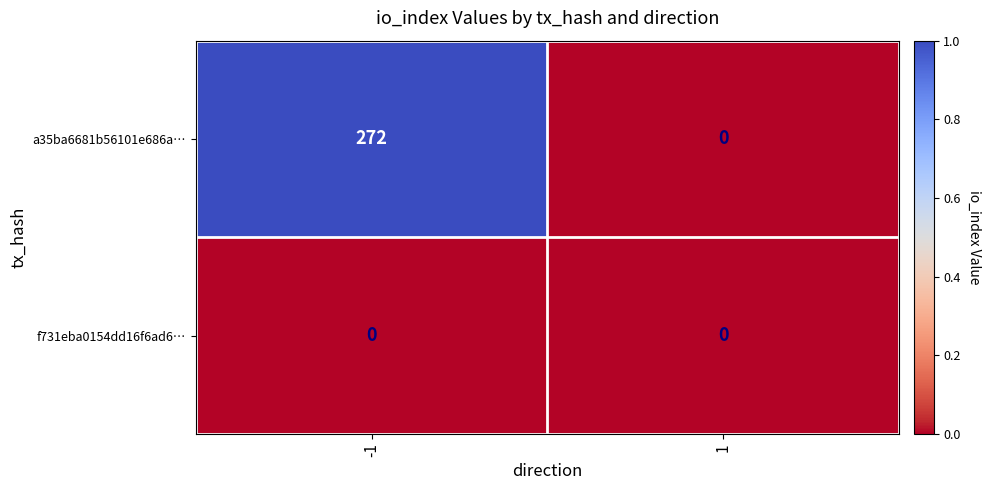

Is the value of a35ba6681b56101e686a… at -1 greater than the value of f731eba0154dd16f6ad6… at -1?

Yes